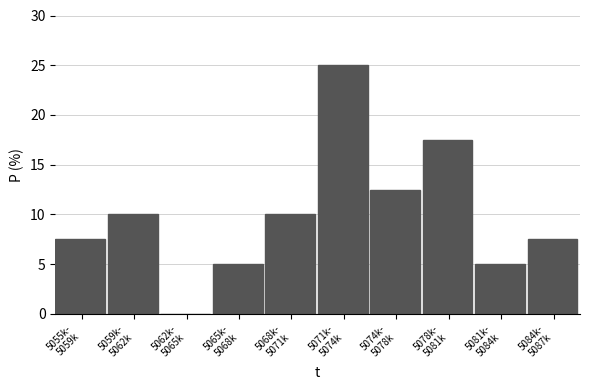

What is the maximum value shown in the chart?

25.0